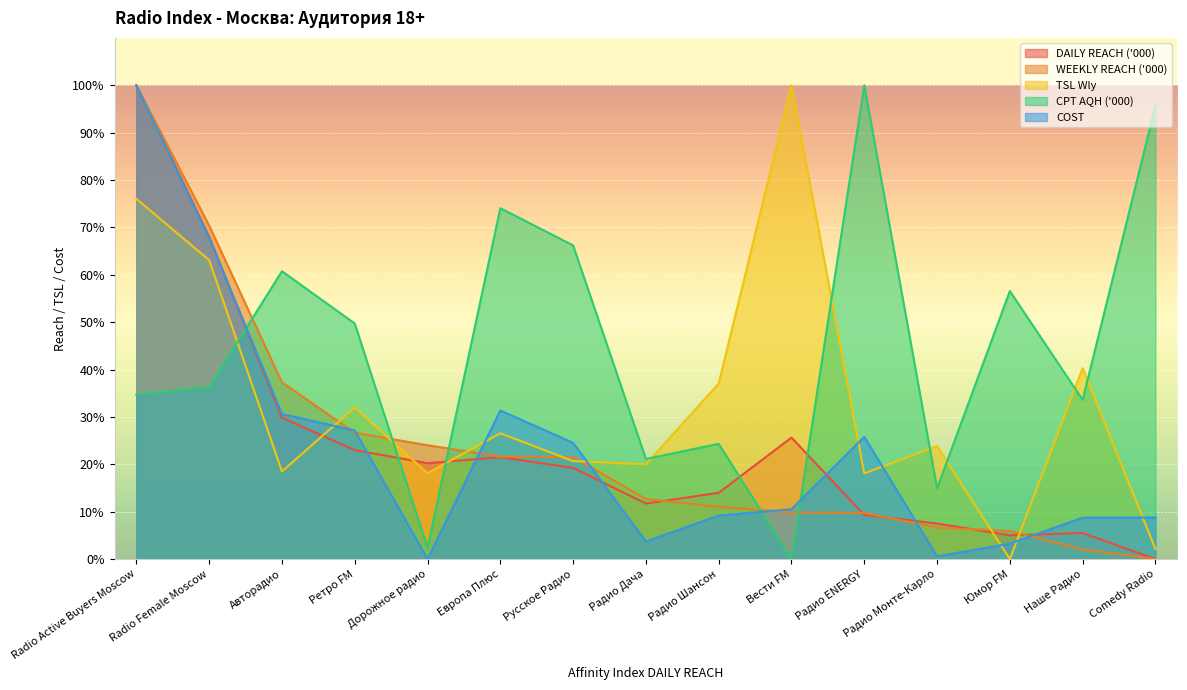

At which category does DAILY REACH ('000) reach its first local valley?

Дорожное радио